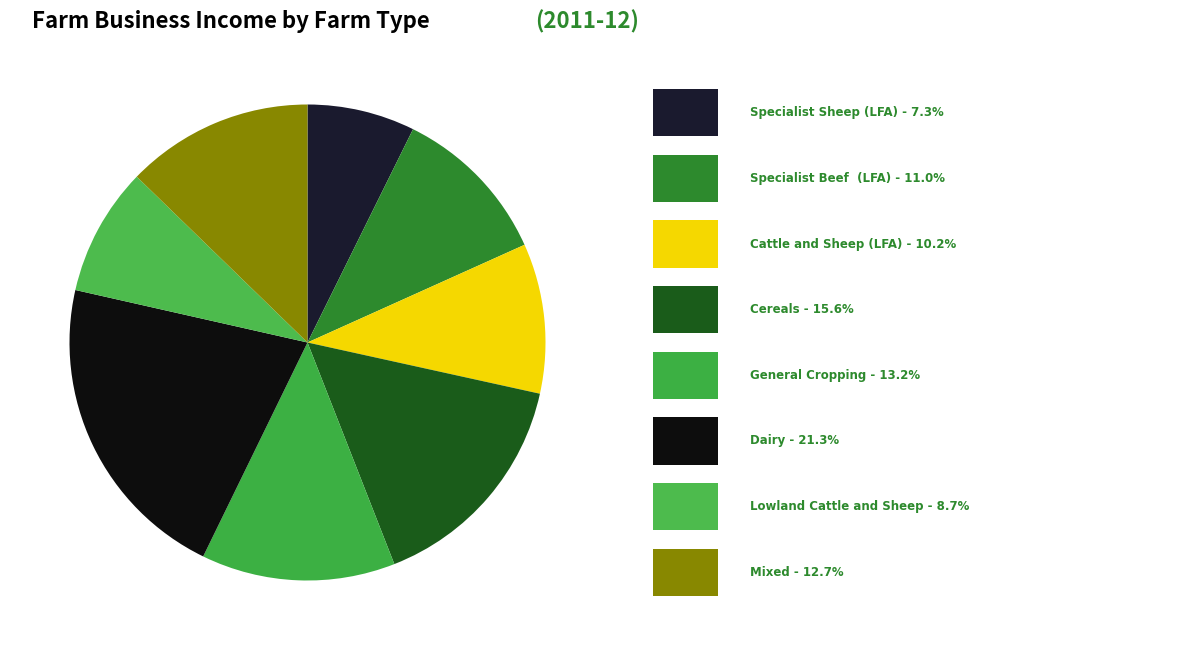

Which category has the smallest portion of the pie?

Specialist Sheep (LFA)